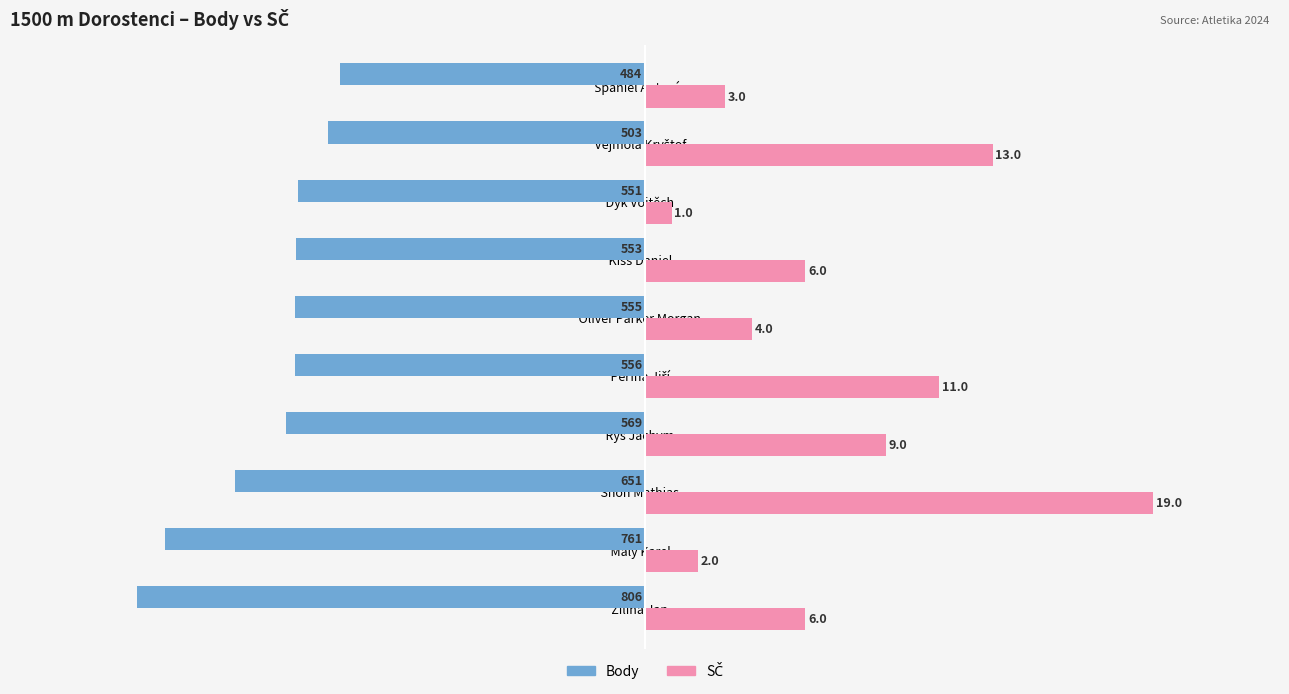

What is the sum of all Body values?

-5989.0